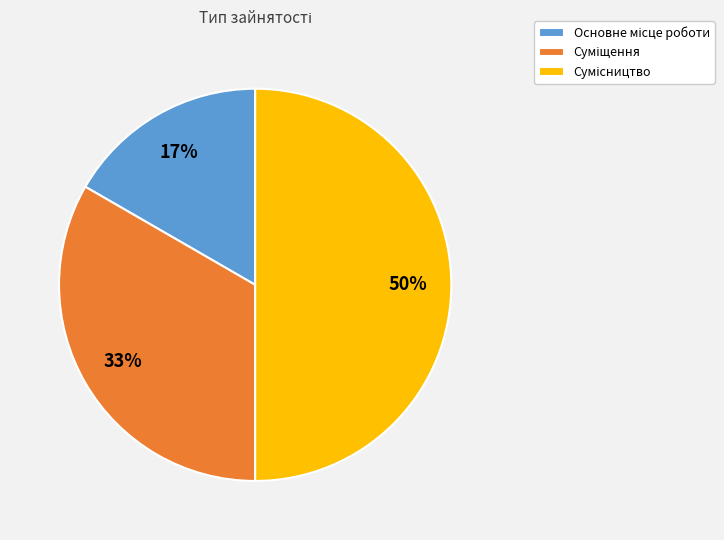

To the nearest percent, what is the average slice percentage?

33%